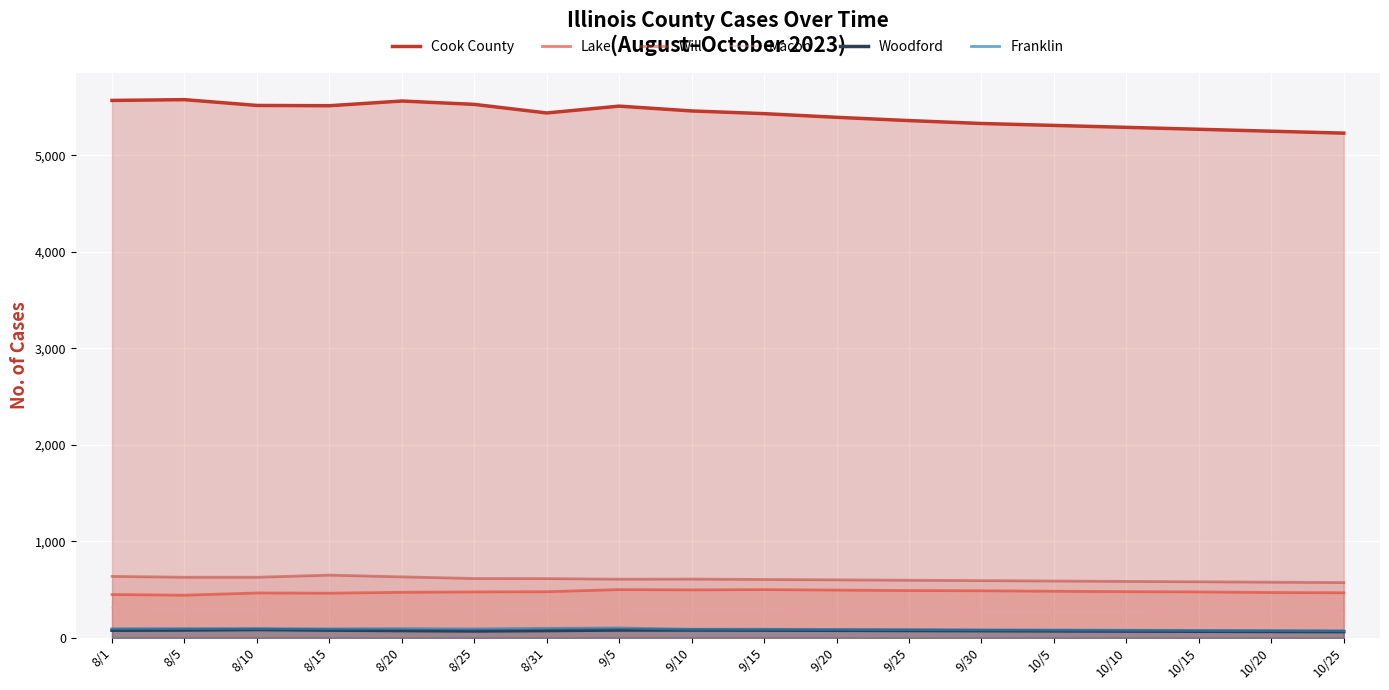

Where does the Lake series first go above 478?

9/5